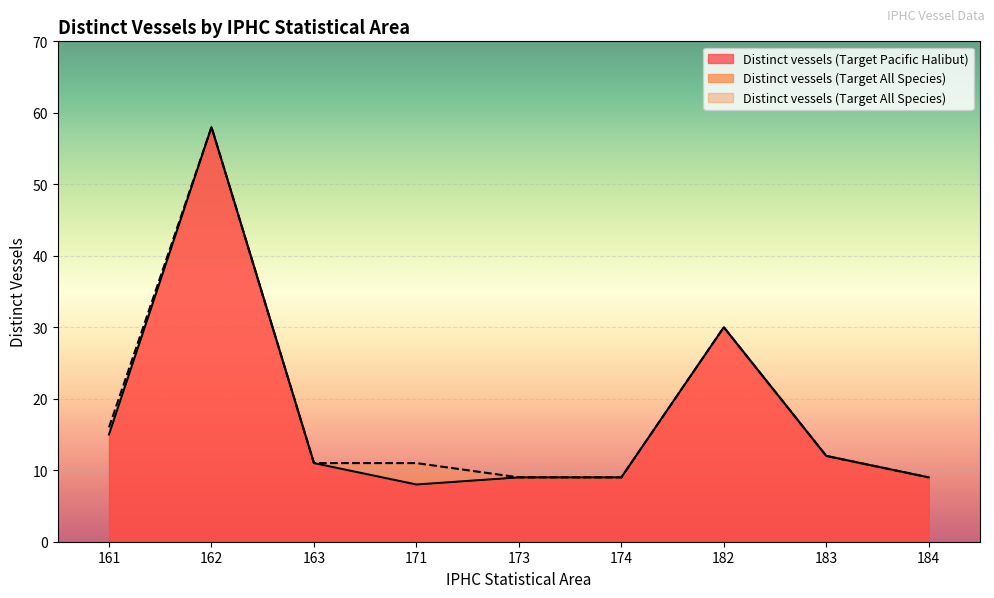

True or false: Distinct vessels (Target Pacific Halibut) and Distinct vessels (Target All Species) intersect in this chart.

False